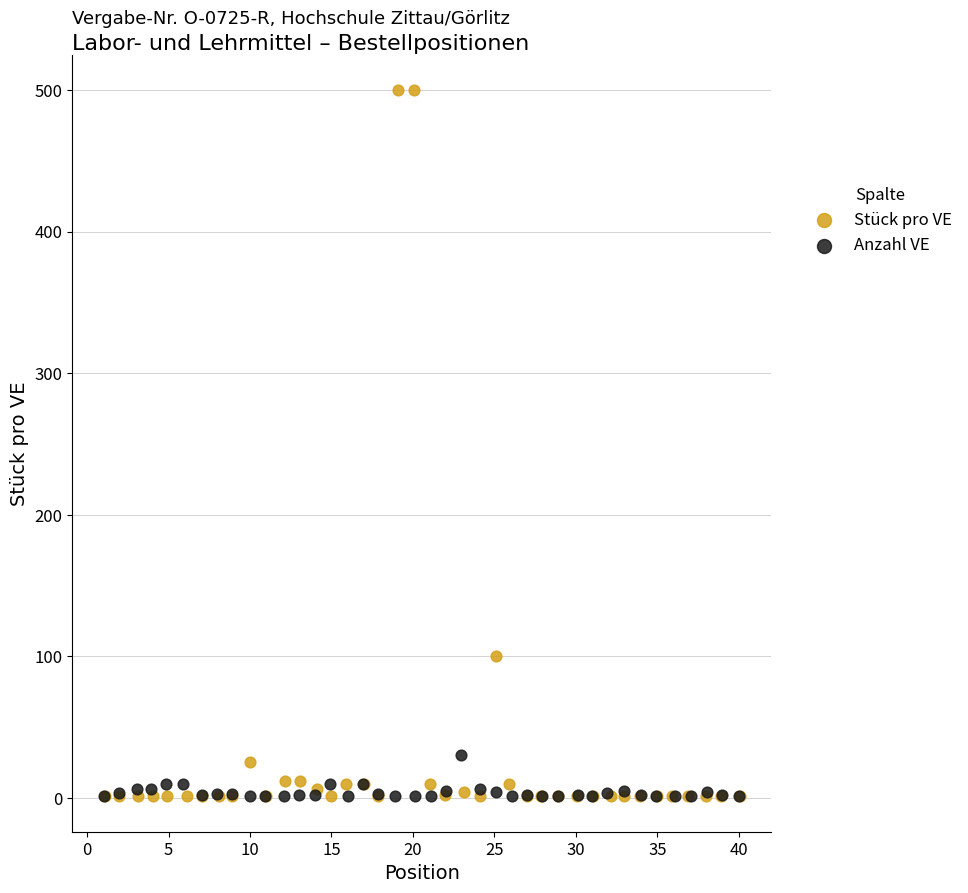

Which series has the largest Y range (max minus min)?

Stück pro VE